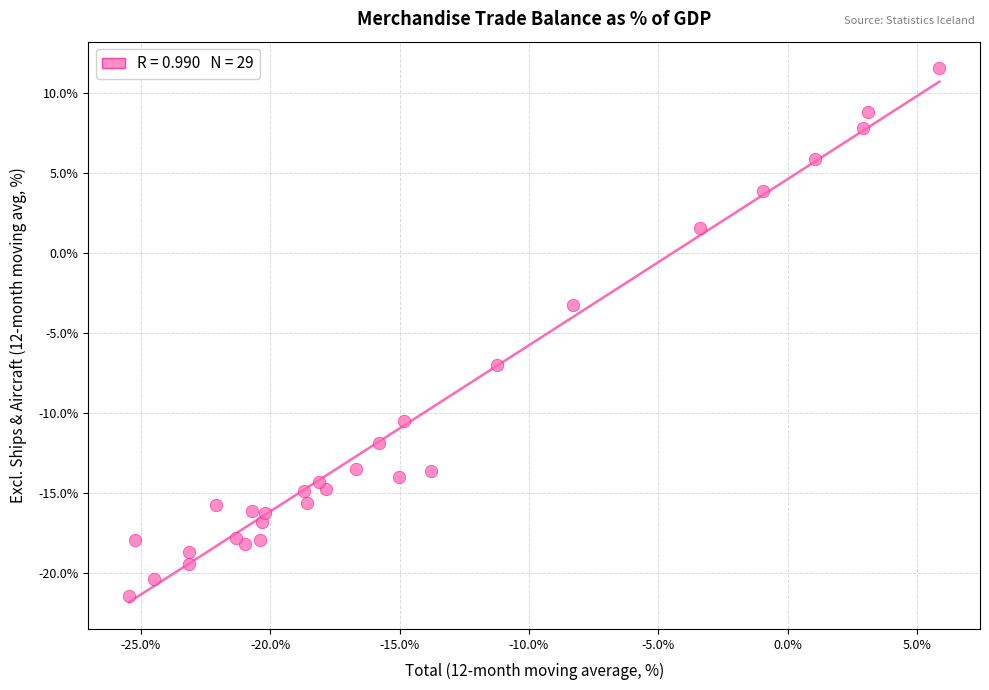

What Y value in the scatter plot is closest to -4?

-3.2